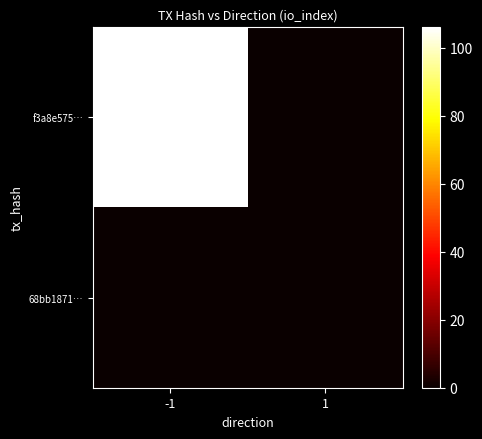

Reading left to right, what are all the values shown in this chart?

f3a8e575…: -1=106	1=0
68bb1871…: -1=0	1=0